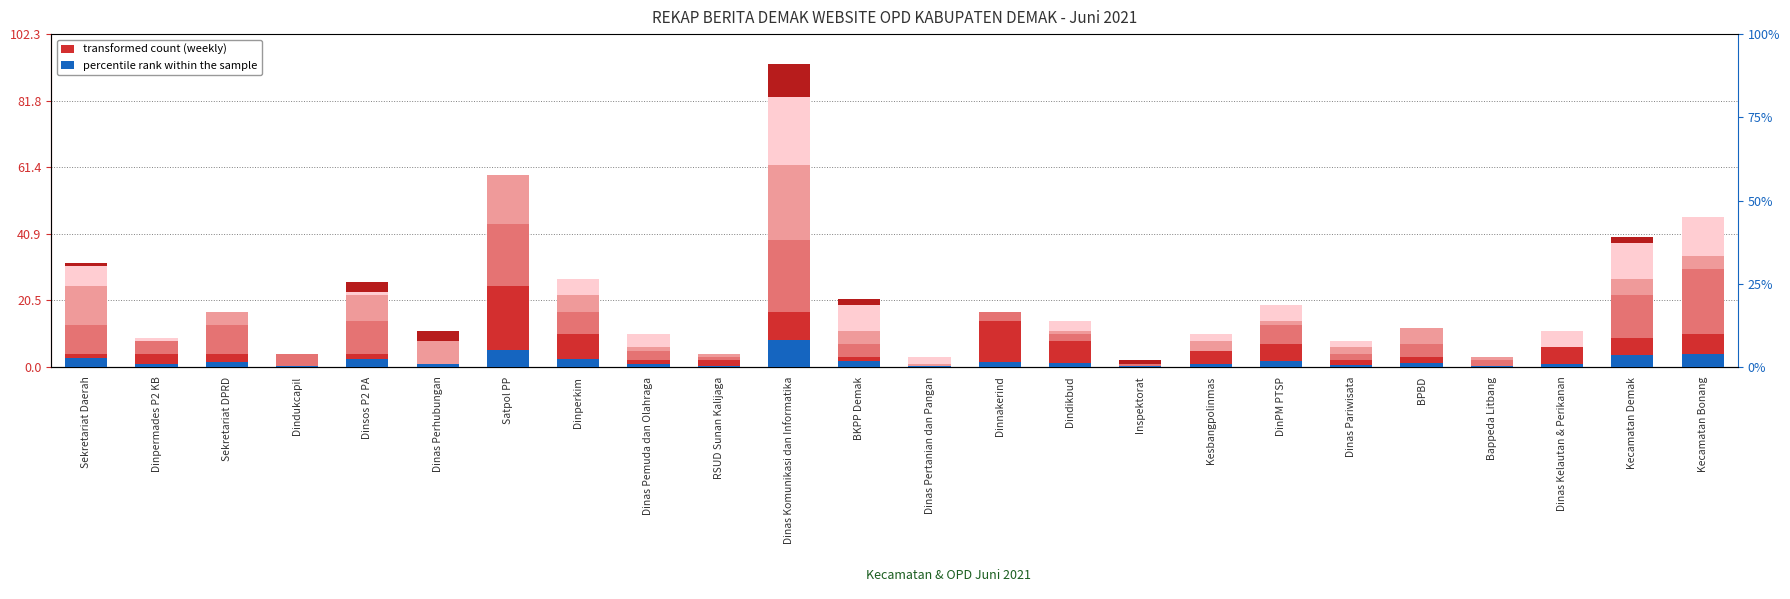

At which label does 22-28 Juni reach its peak?

Dinas Komunikasi dan Informatika